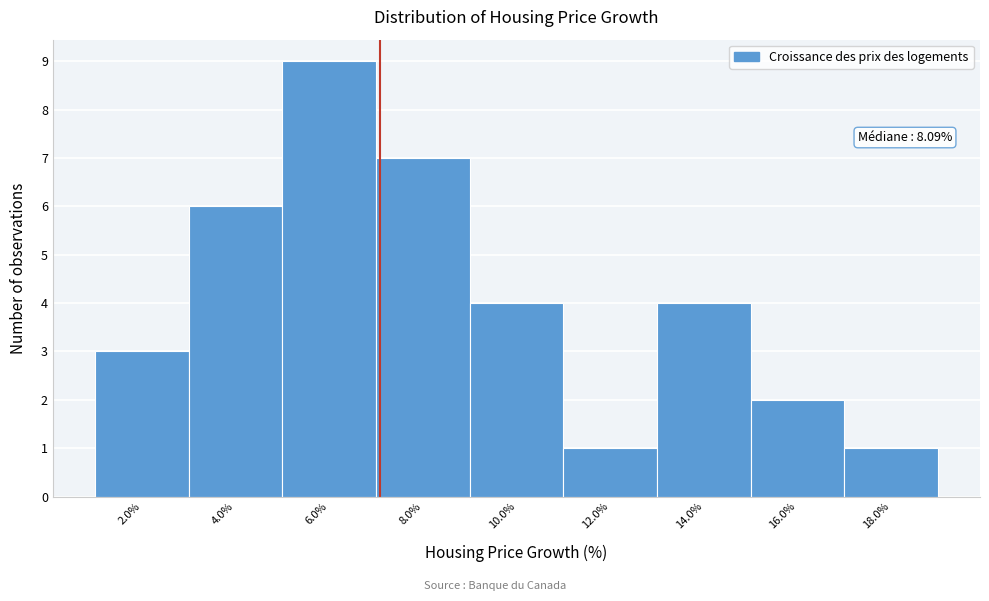

Reading left to right, extract all data points from this chart.

2.0%=3	4.0%=6	6.0%=9	8.0%=7	10.0%=4	12.0%=1	14.0%=4	16.0%=2	18.0%=1